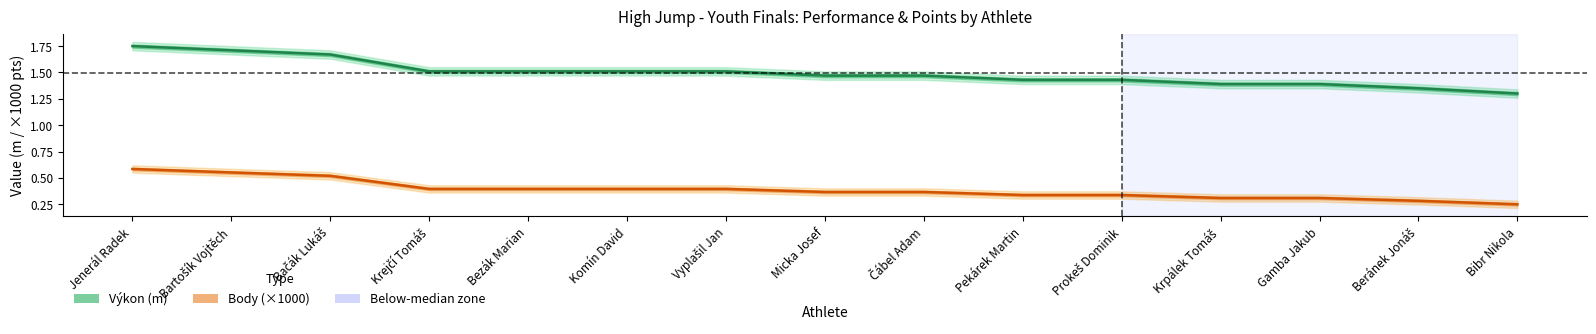

True or false: Výkon and Body (×1000) intersect in this chart.

False